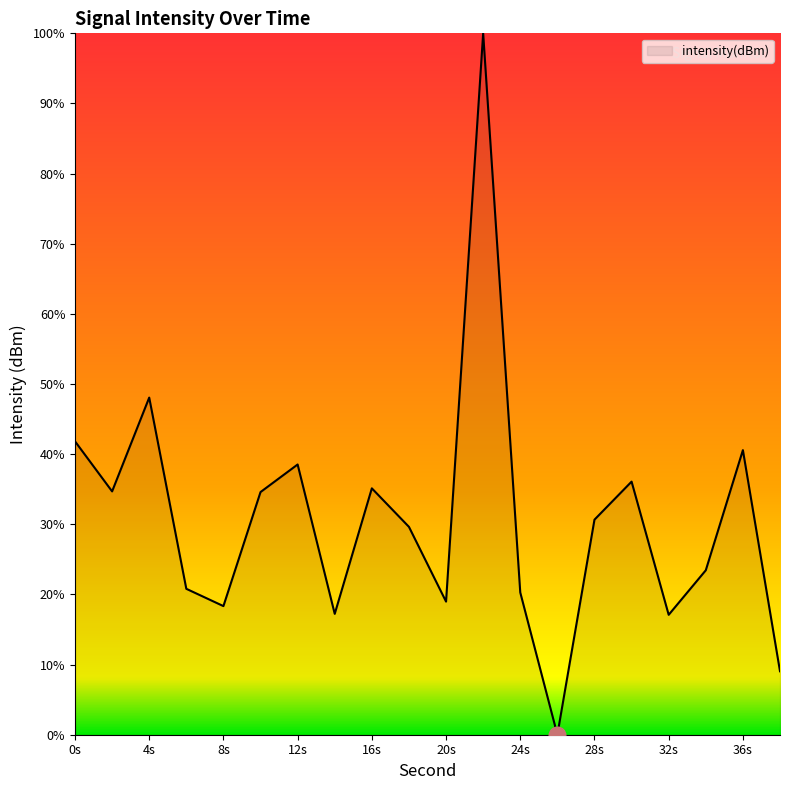

What is the difference between the maximum and minimum values?

100.0